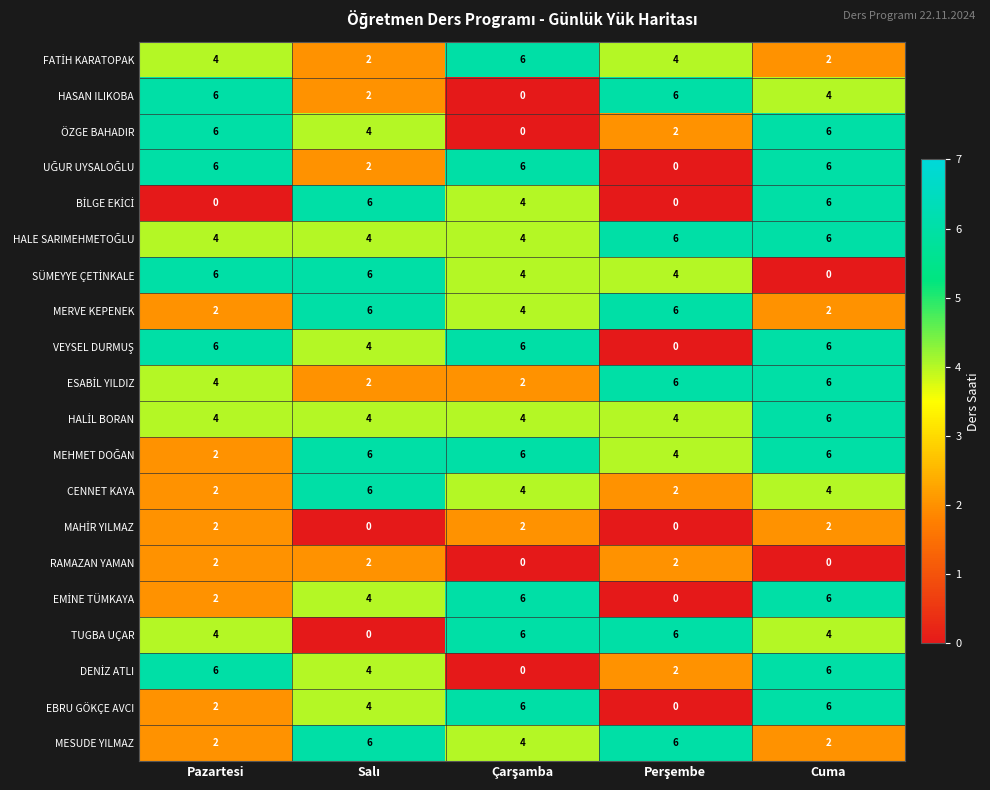

What is the average value of the MERVE KEPENEK series?

4